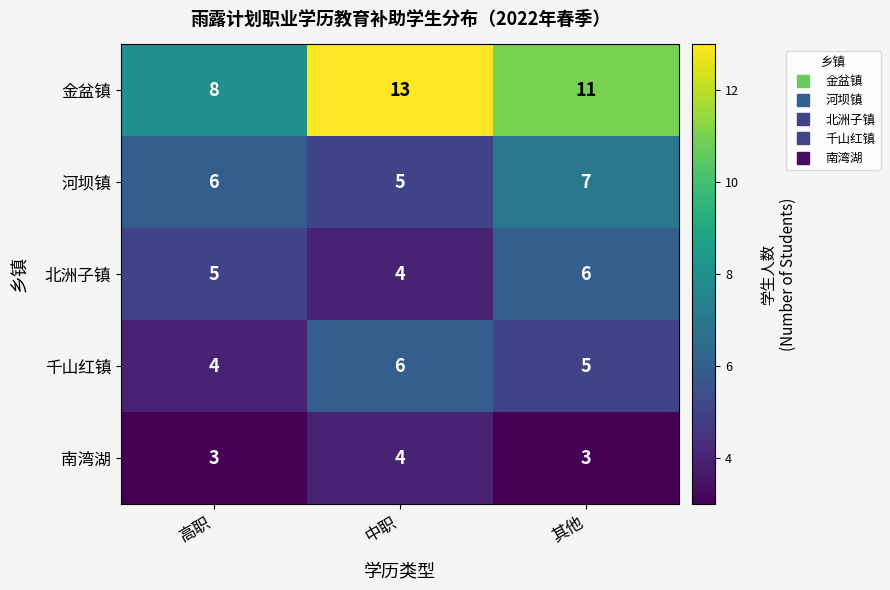

What is the sum of the 千山红镇 values at 中职 and 高职?

10